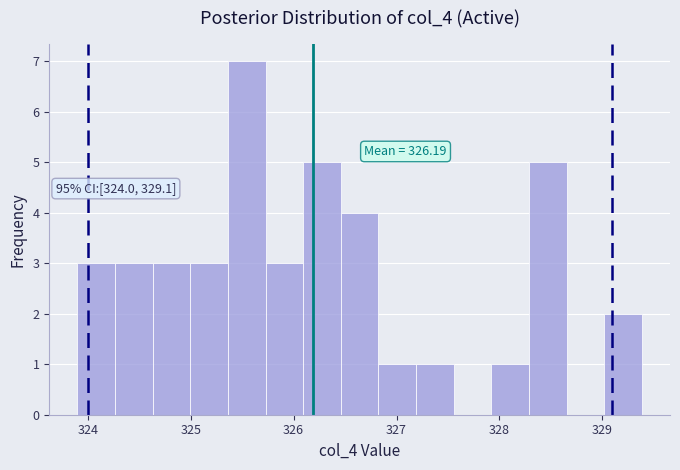

Read against the x-axis, roughly where is the centre of the tallest bar?

325.5